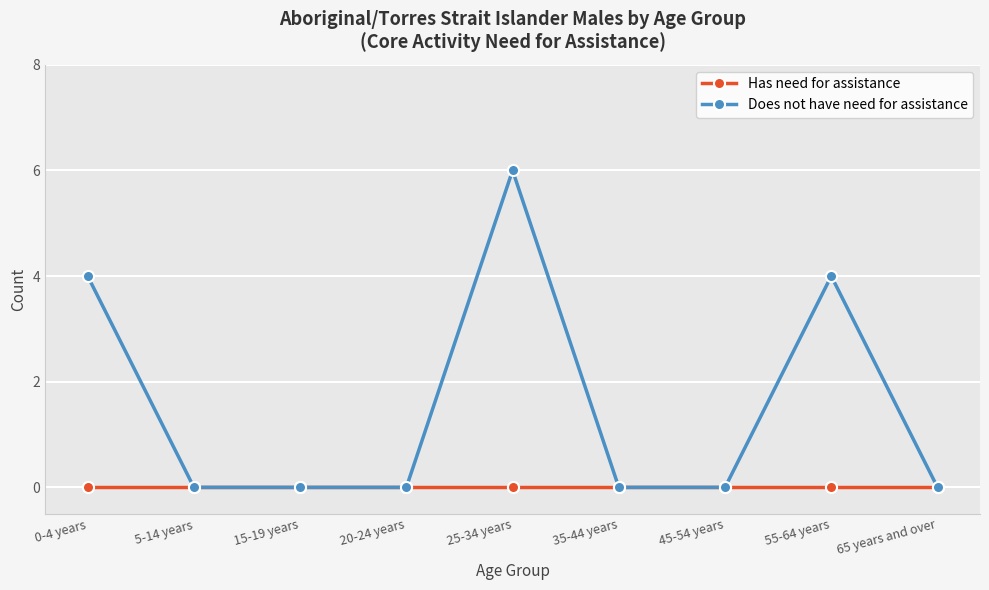

What are all the series names shown in the legend?

Has need for assistance, Does not have need for assistance